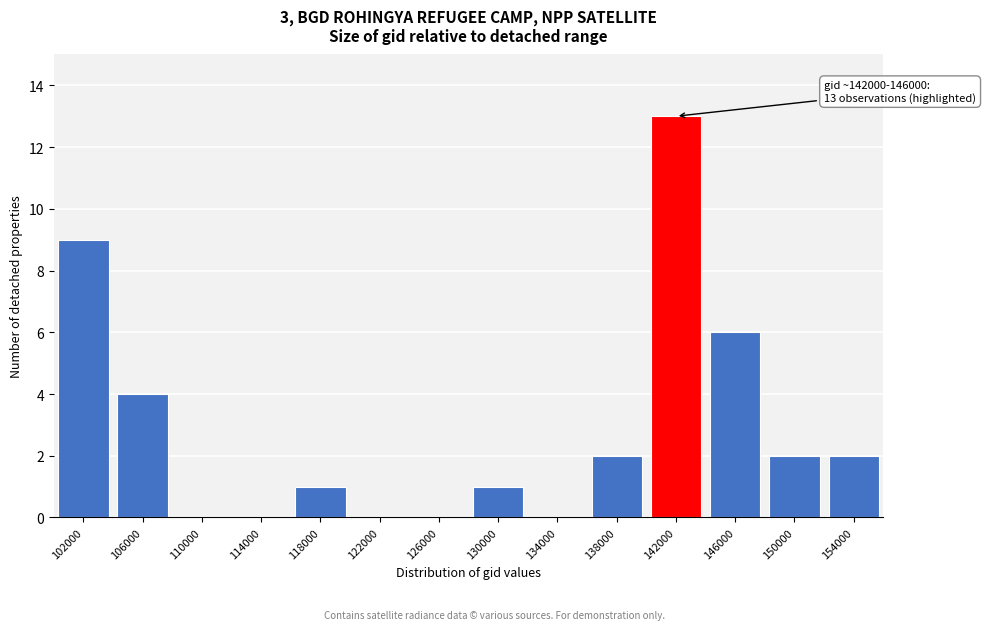

Reading left to right, transcribe all the data shown in this chart.

102000=9	106000=4	110000=0	114000=0	118000=1	122000=0	126000=0	130000=1	134000=0	138000=2	142000=13	146000=6	150000=2	154000=2